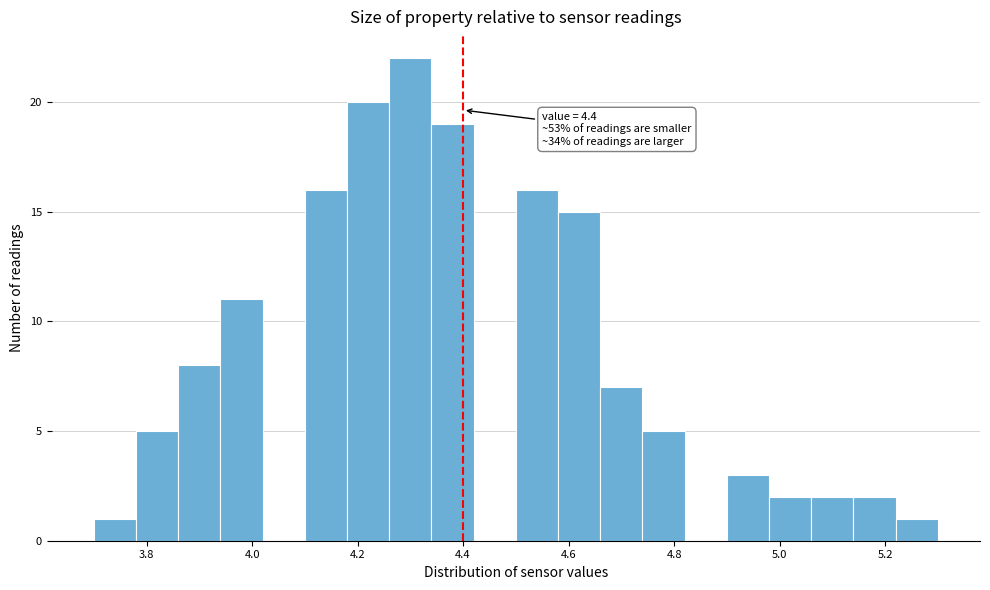

Over which range of the x-axis is the bar tallest?

4.26 to 4.34